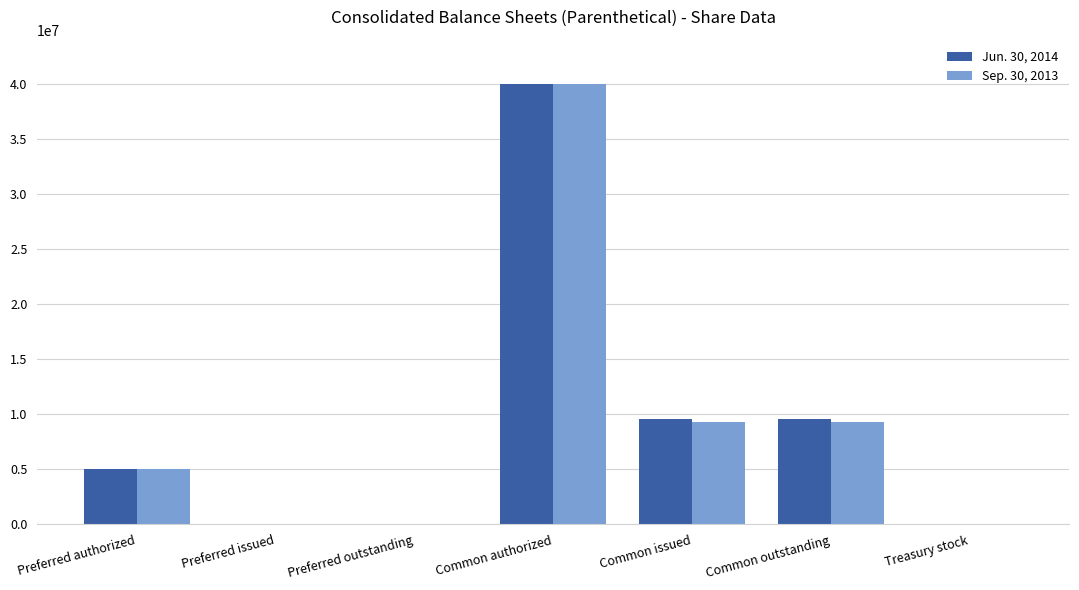

Does the chart contain stacked bars?

No